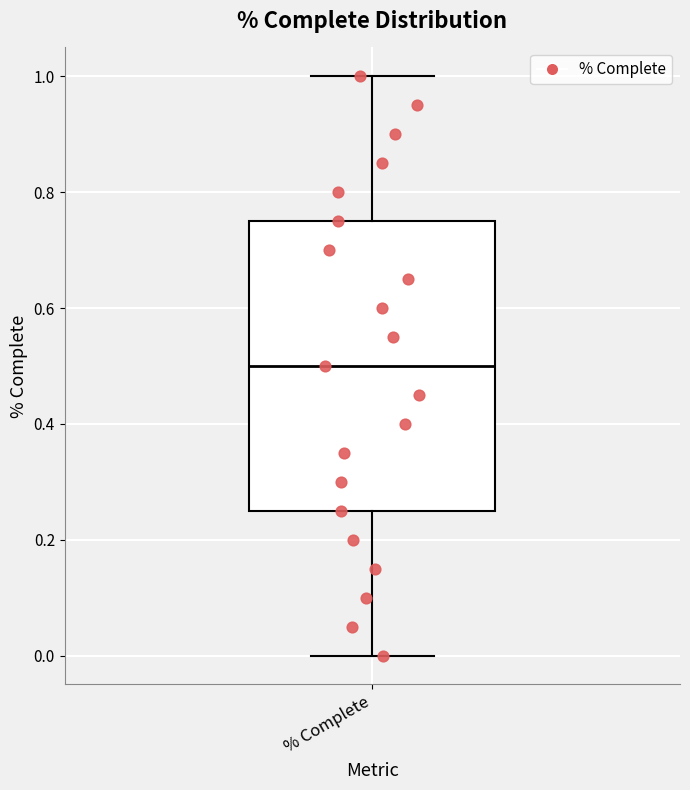

Transcribe this box plot: give where the median line is, the range the box spans, and where the two whiskers end, as read against the y-axis. The values are not printed on the chart, so give them approximately, as read against the axis.

median 0.50, box 0.26 to 0.76, whiskers 0.00 to 1.00